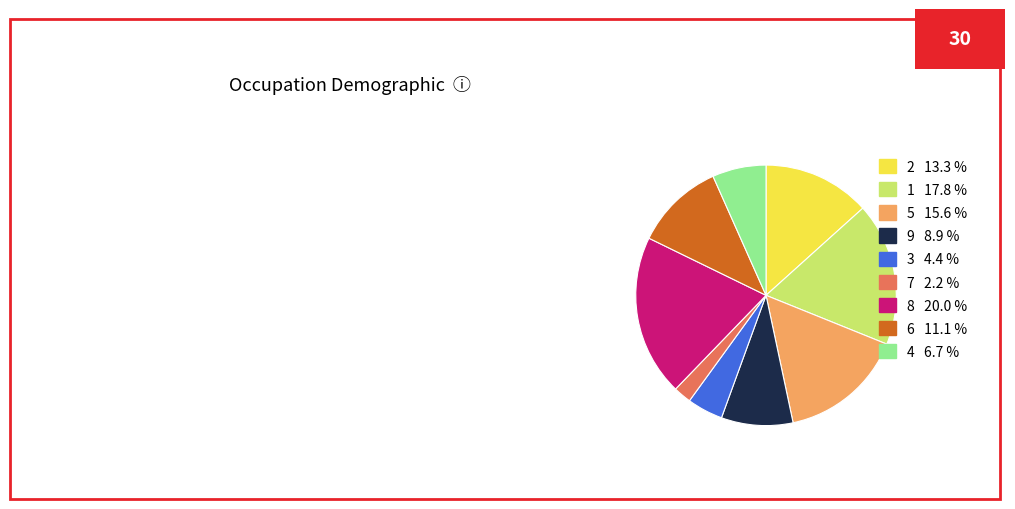

Do 6 and 9 together represent more than half of the pie?

No